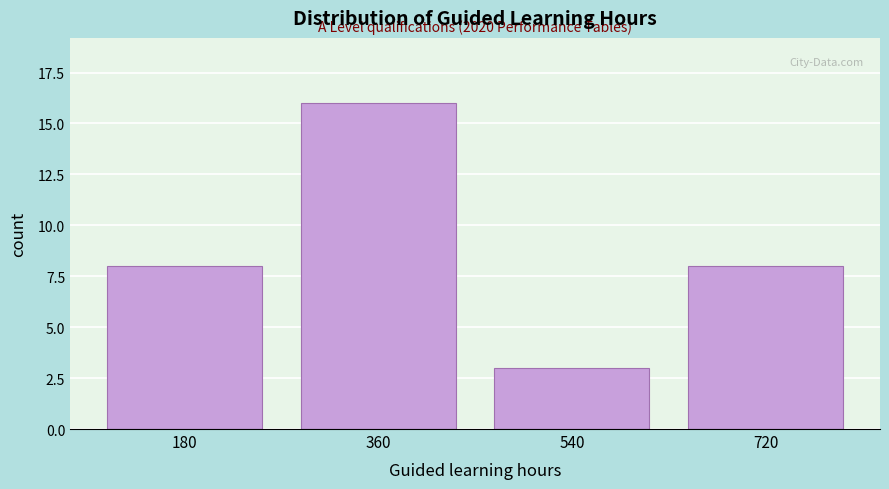

Reading left to right, list all the values displayed in this chart.

8	16	3	8